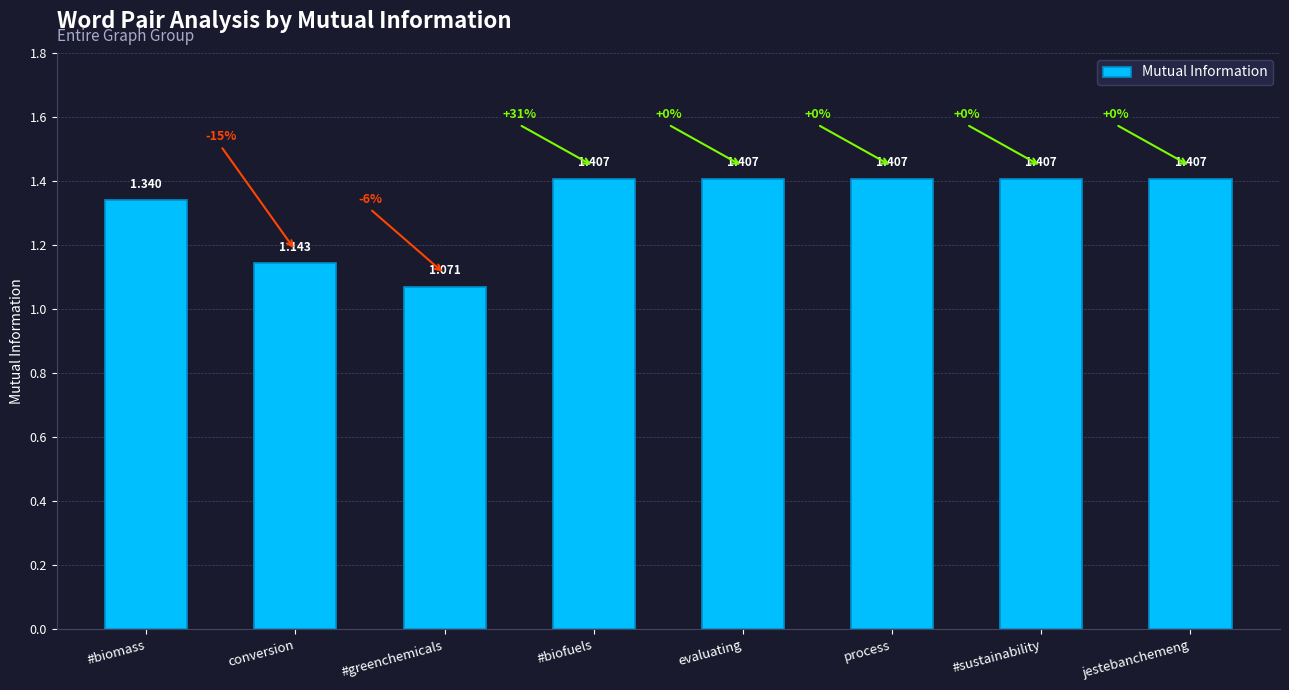

What is the sum of all values?

10.6